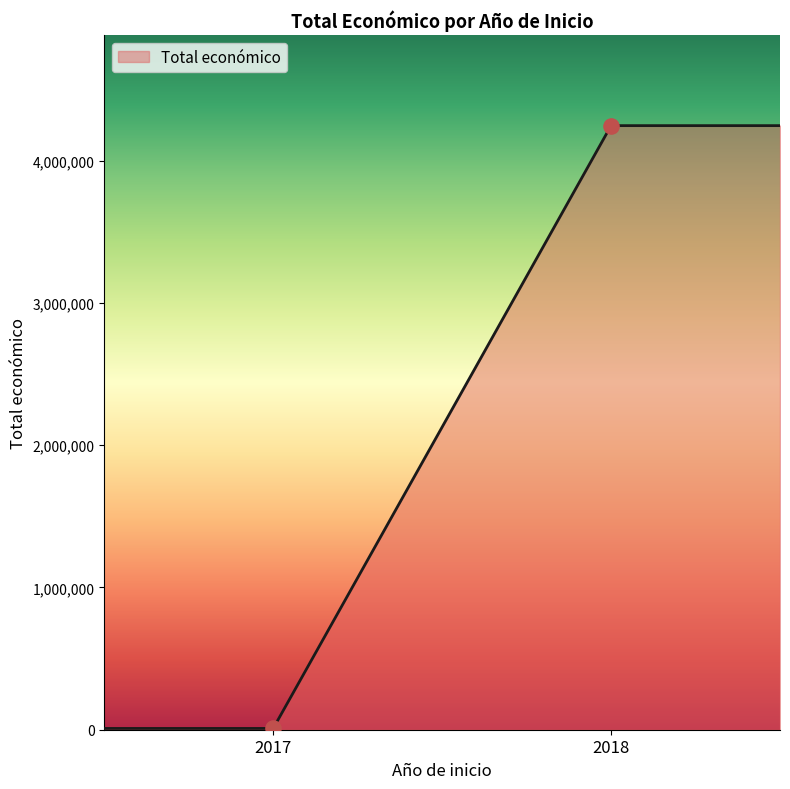

What is the change in value from 2018 to 2017?

-4221219